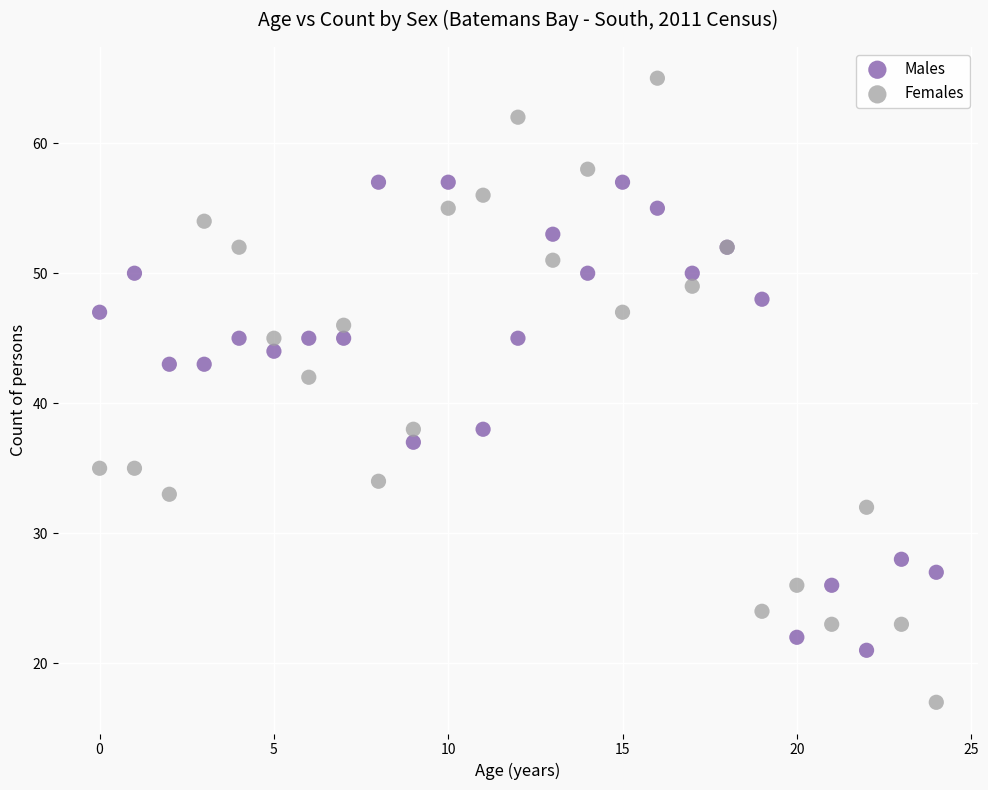

Across all series, what Y value is closest to 41?

42